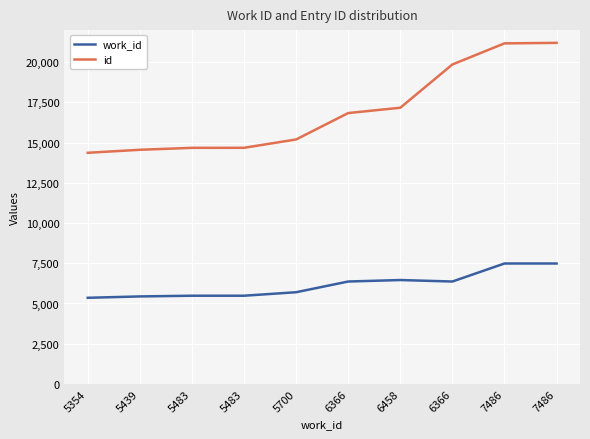

What are all the series names shown in the legend?

work_id, id